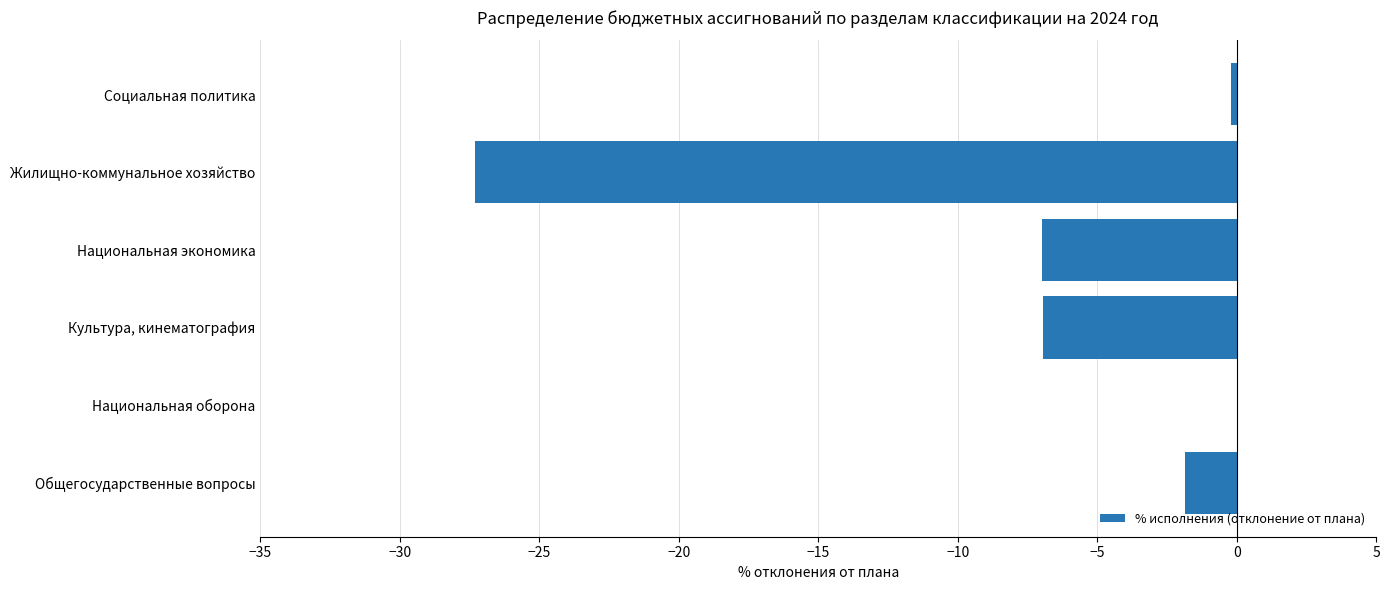

Between Национальная оборона and Культура, кинематография, which is larger?

Национальная оборона